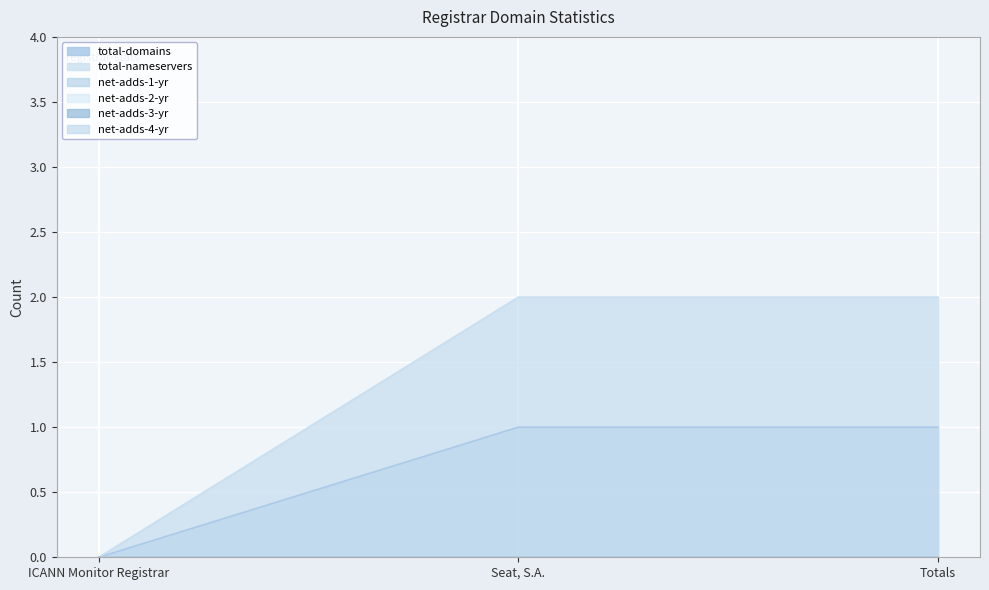

Reading left to right, list all the values displayed in this chart.

total-domains: ICANN Monitor Registrar=0	Seat, S.A.=1	Totals=1
total-nameservers: ICANN Monitor Registrar=0	Seat, S.A.=2	Totals=2
net-adds-1-yr: ICANN Monitor Registrar=0	Seat, S.A.=0	Totals=0
net-adds-2-yr: ICANN Monitor Registrar=0	Seat, S.A.=0	Totals=0
net-adds-3-yr: ICANN Monitor Registrar=0	Seat, S.A.=0	Totals=0
net-adds-4-yr: ICANN Monitor Registrar=0	Seat, S.A.=0	Totals=0